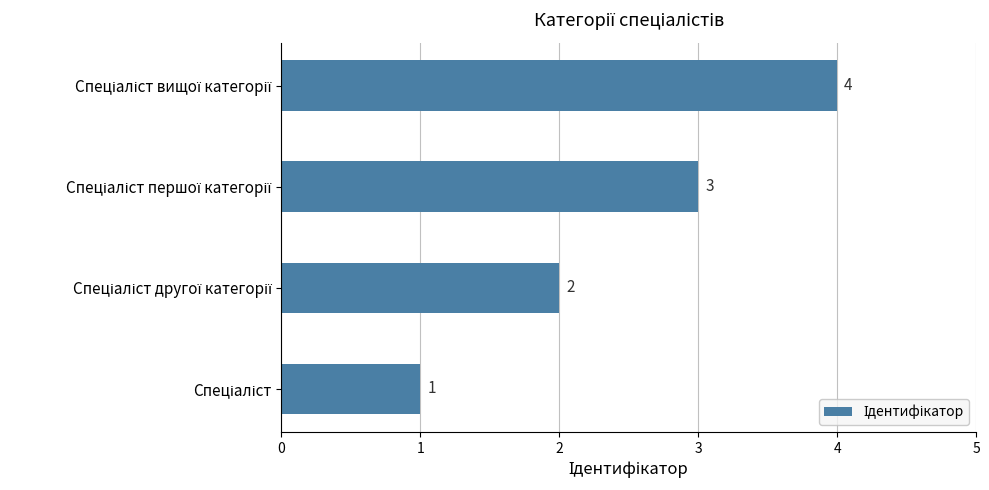

What is the difference between the maximum and minimum values?

3